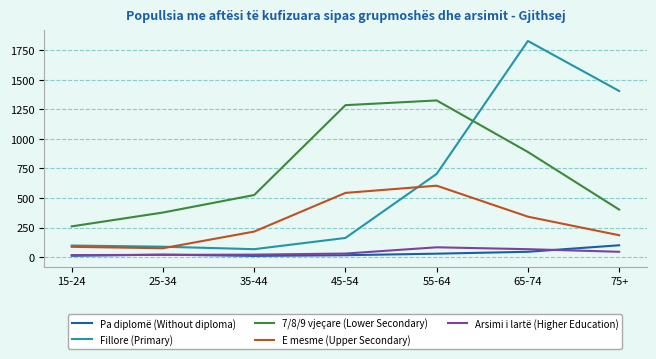

What is the difference between the maximum and minimum values in the Pa diplomë (Without diploma) series?

90